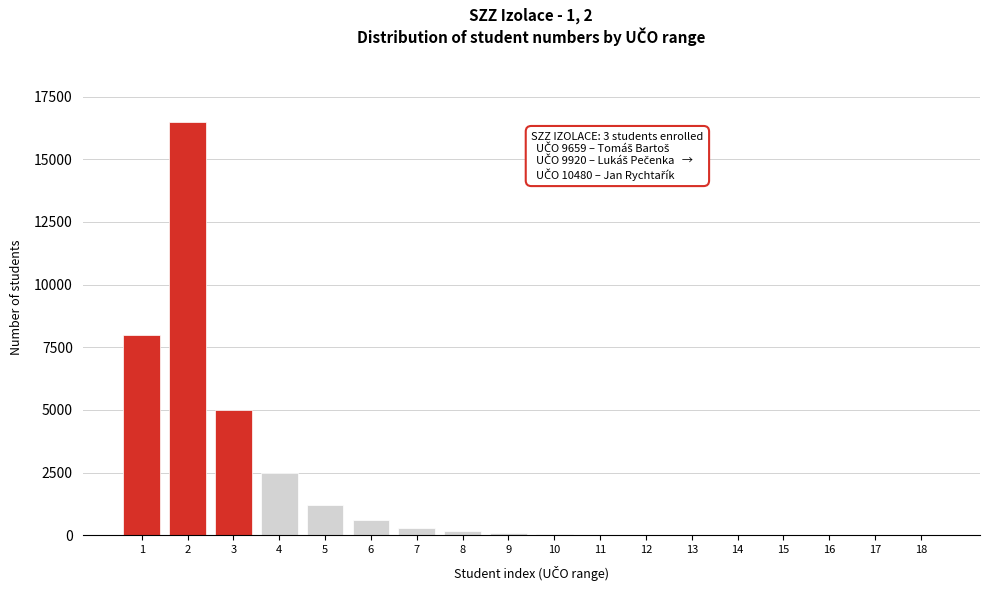

What is the sum of all values?

34413